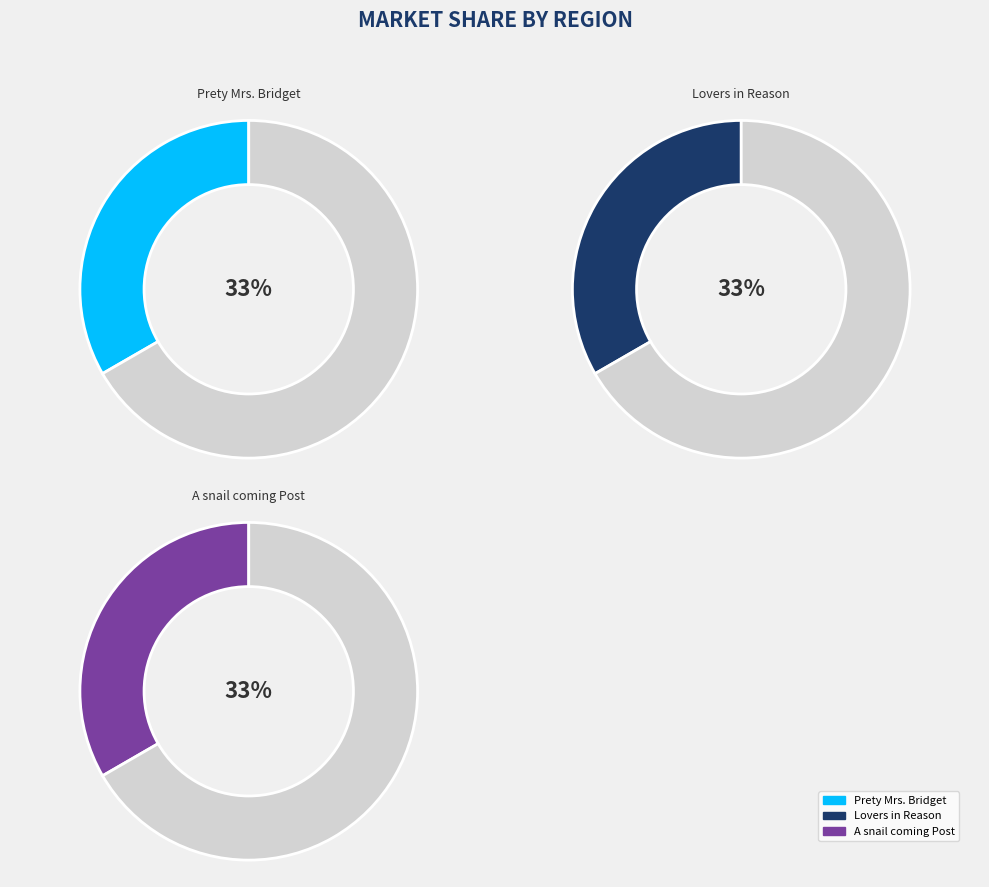

How many slices are in this pie chart?

3